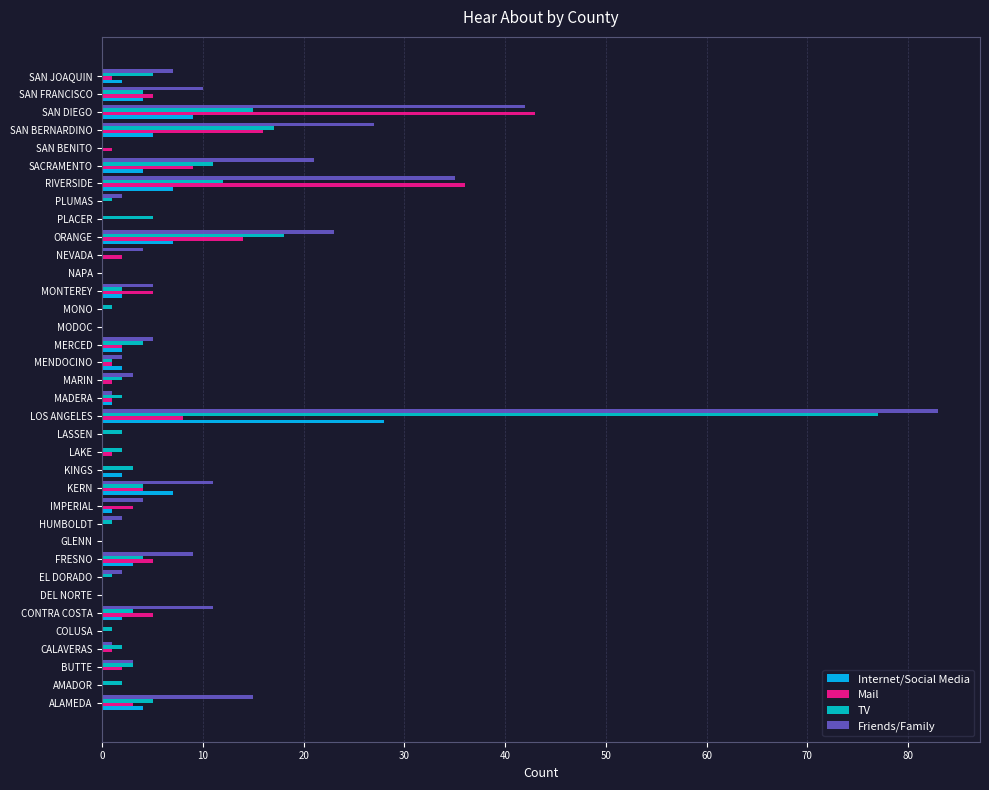

At which label is Friends/Family closest to 41?

SAN DIEGO